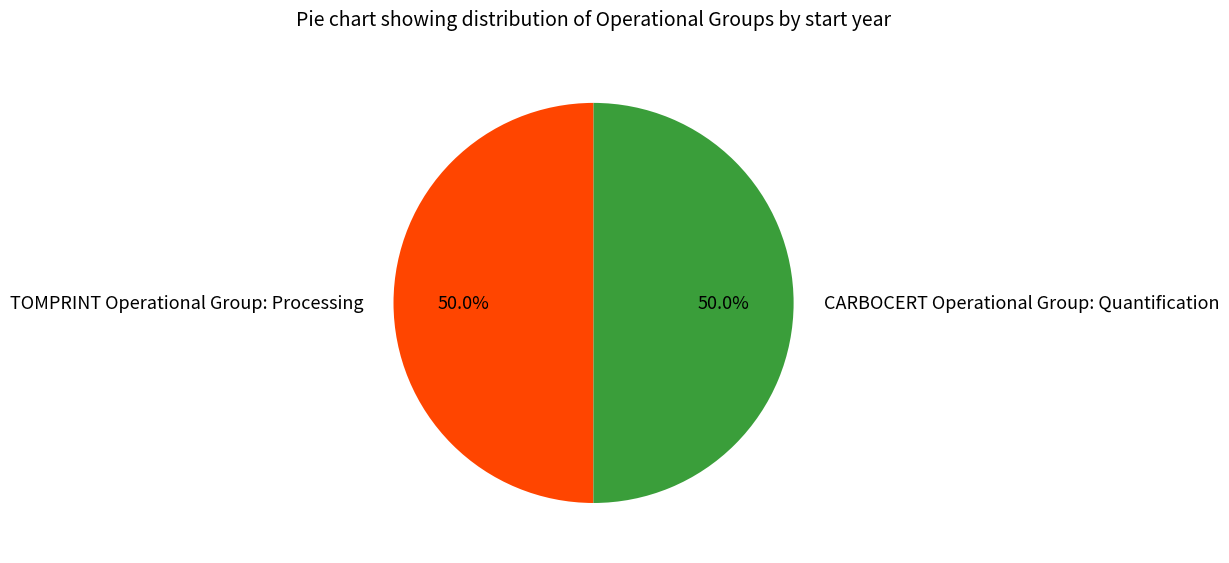

The CARBOCERT Operational Group slice represents 50% of the pie. True or false?

True